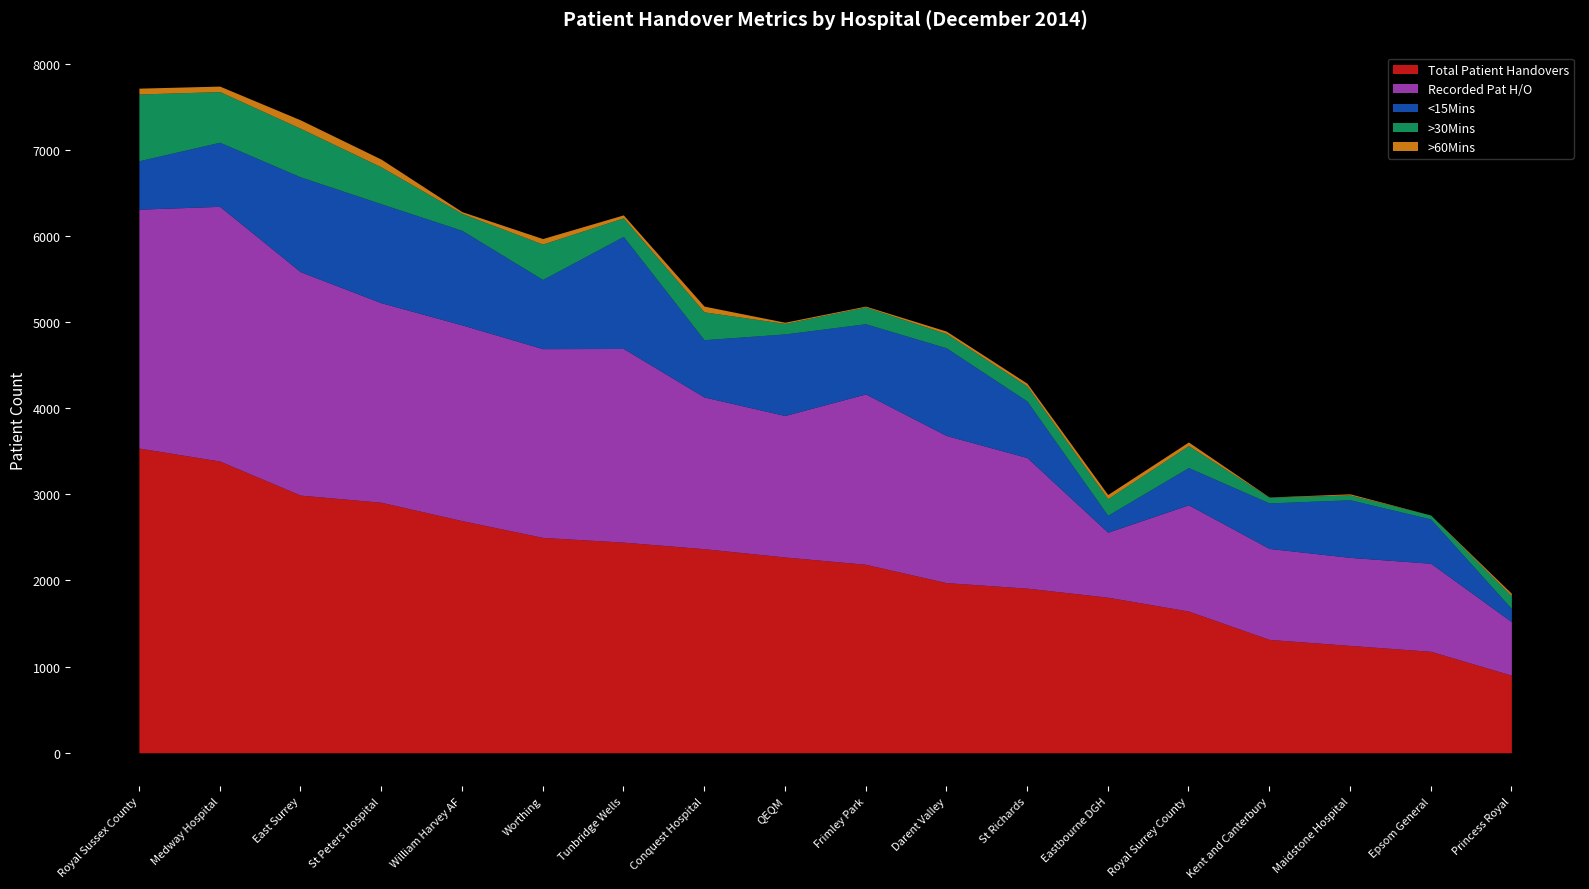

What is the sum of the <15Mins values at Conquest Hospital and Darent Valley?

1683